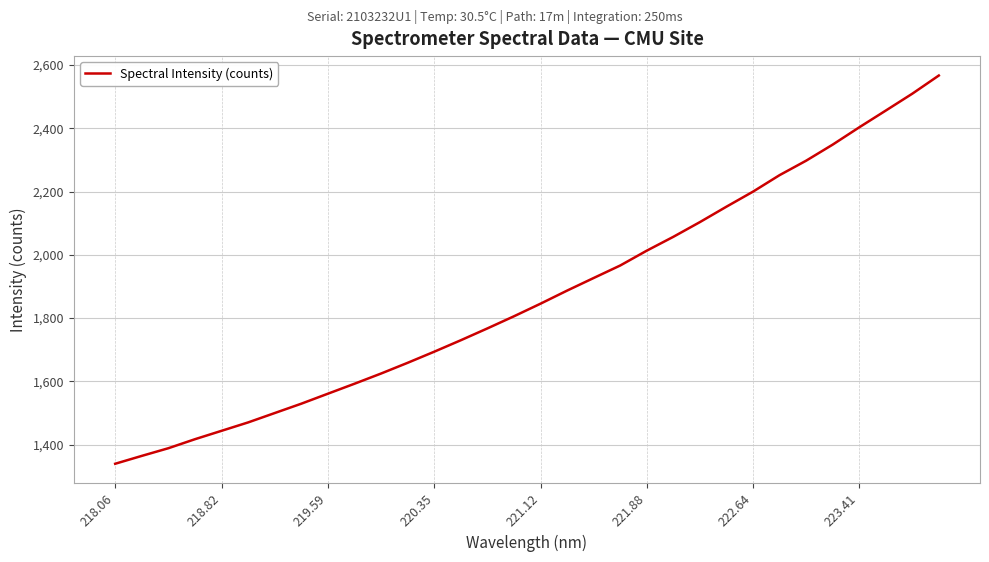

What is the smallest value displayed?

1339.1